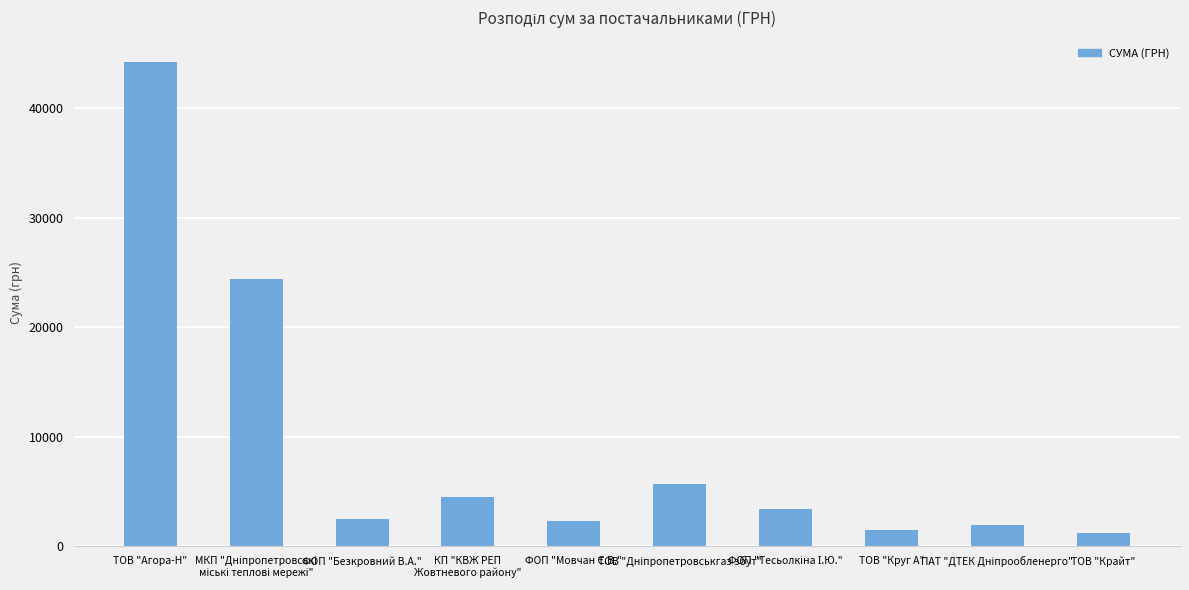

What value does the data have at ТОВ "Агора-Н"?

44220.1